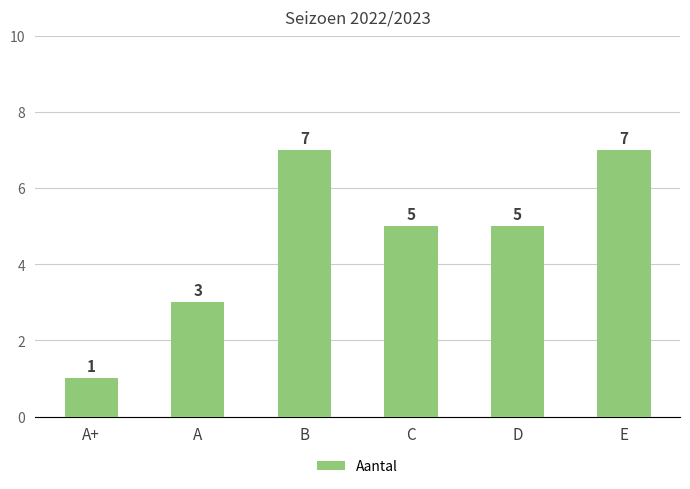

How many series are shown in this chart?

1